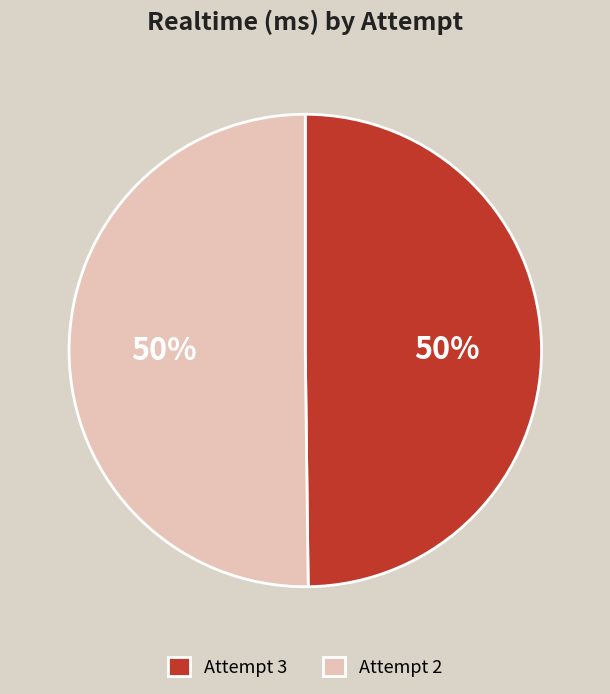

How many slices are in this pie chart?

2